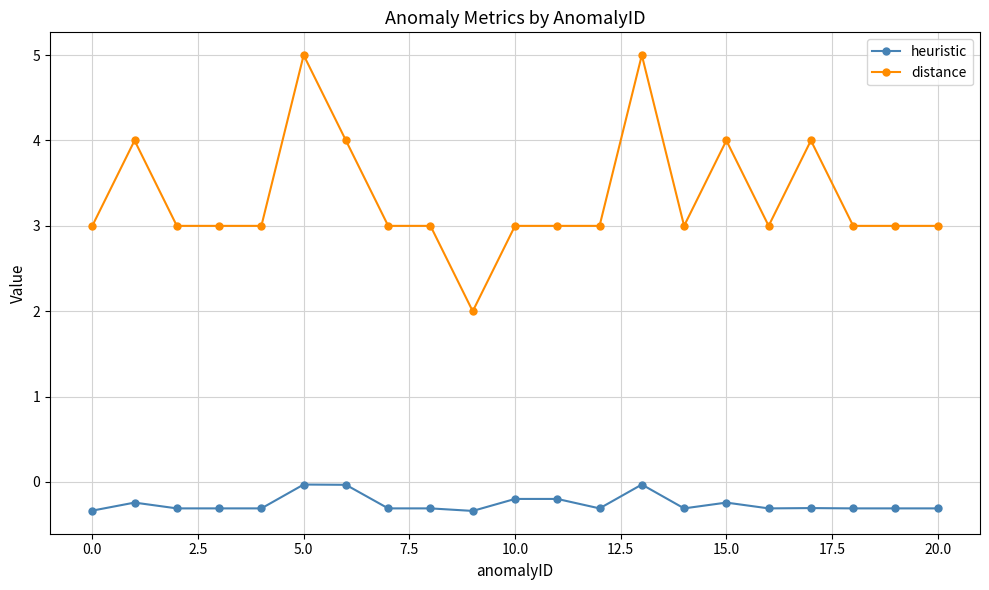

What is the difference between the maximum and second lowest values in the distance series?

2.0